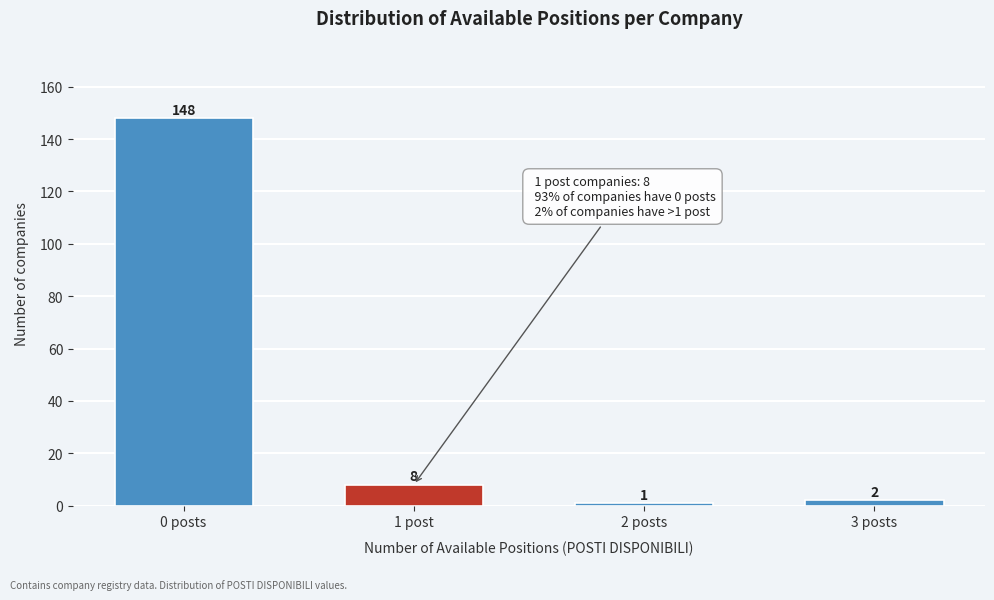

Reading right to left, what are all the values shown in this chart?

3 posts=2	2 posts=1	1 post=8	0 posts=148